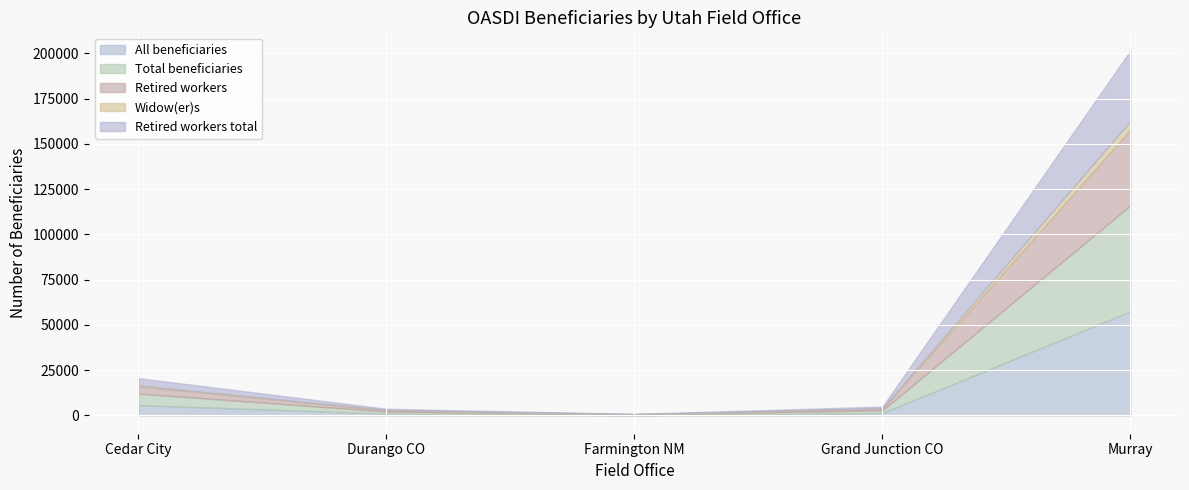

Is the value of Widow(er)s at Farmington NM greater than the value of Retired workers total at Grand Junction CO?

No